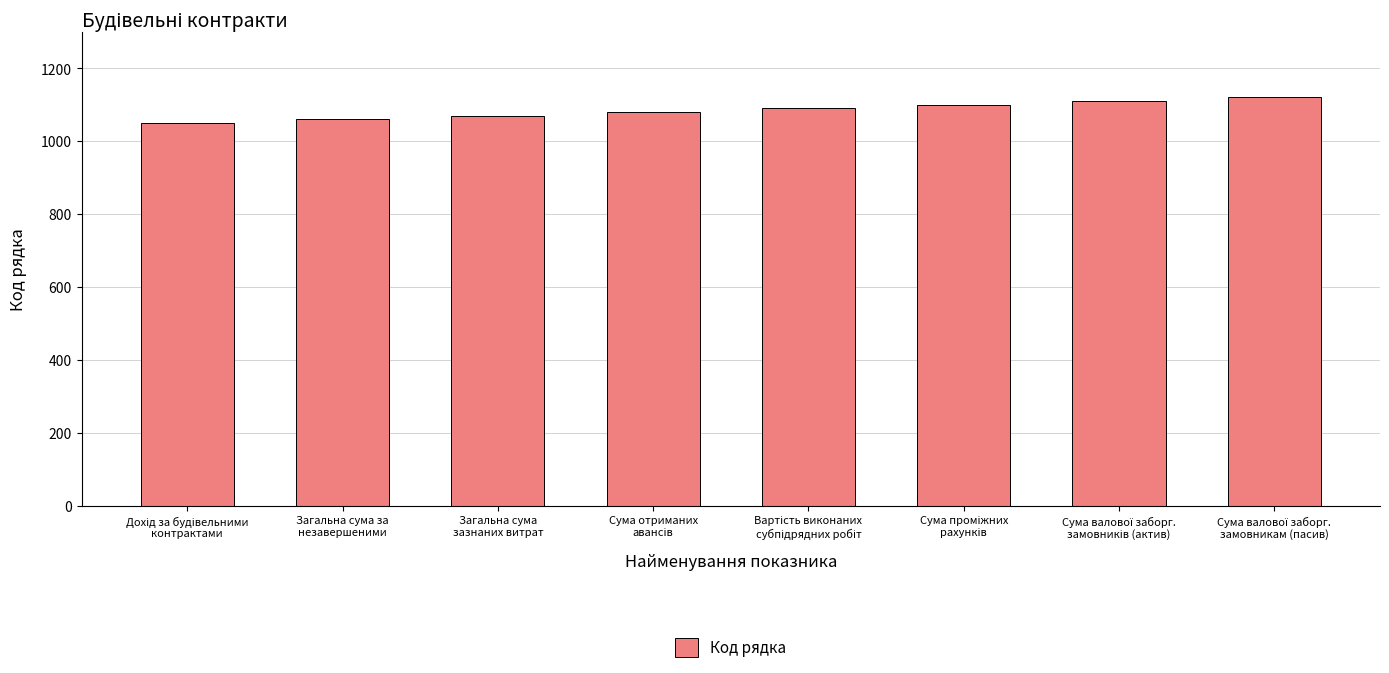

What is the maximum value shown in the chart?

1120